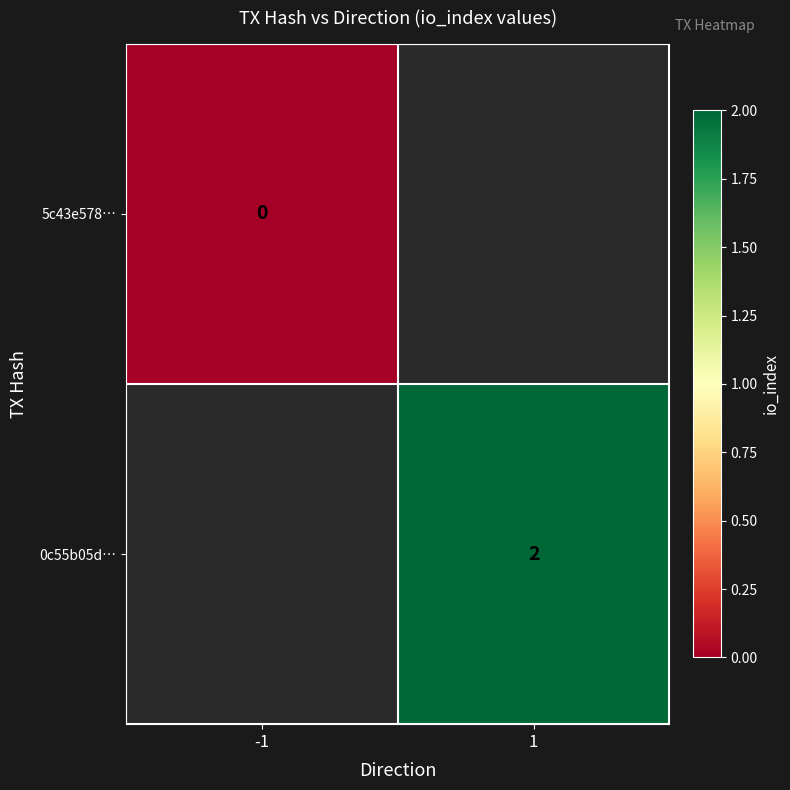

Is it true that 0c55b05d… equals 0 at 1?

False